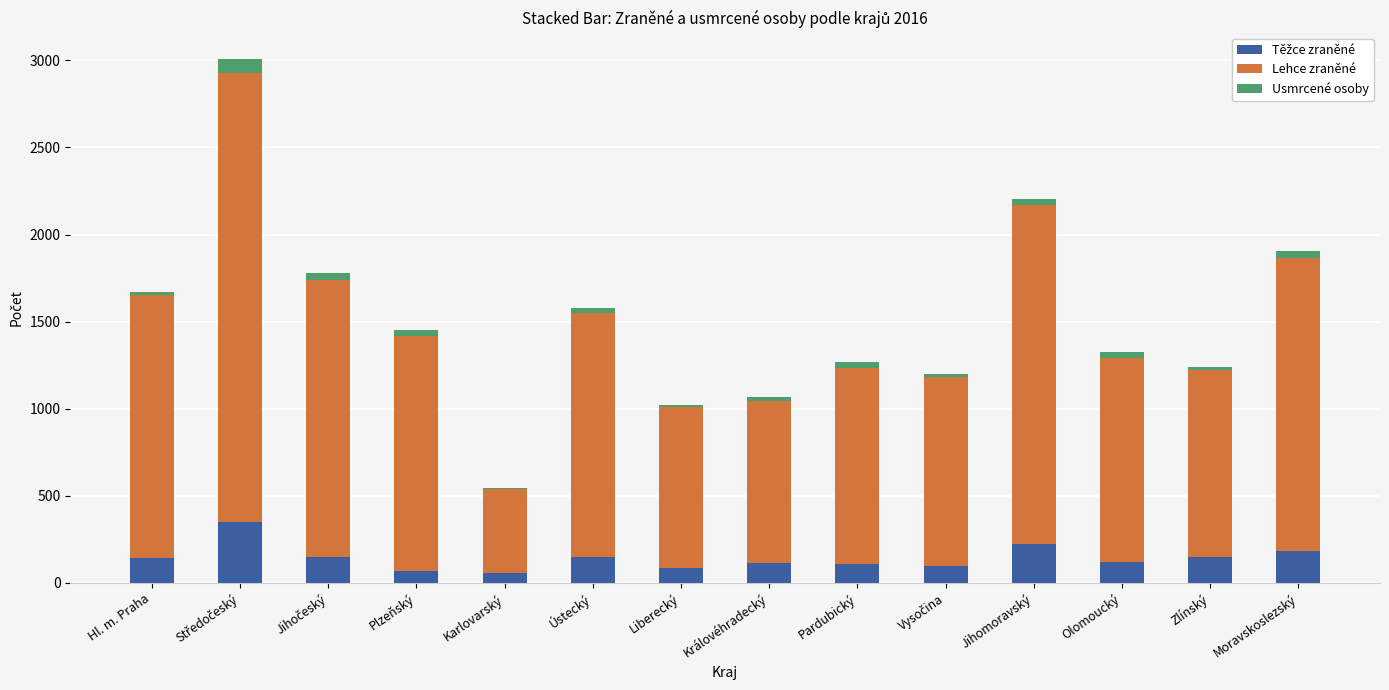

Count the number of categories in the chart.

14